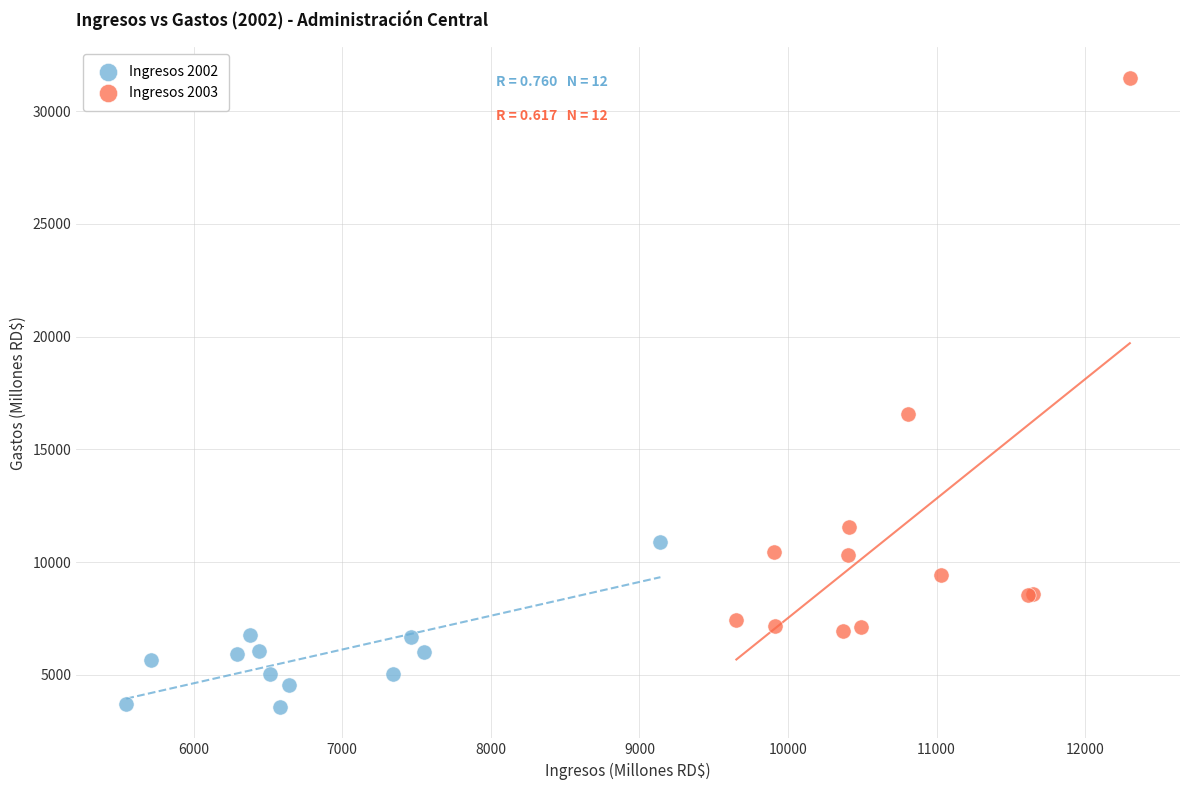

What are all the series names shown in the legend?

Ingresos 2002, Ingresos 2003